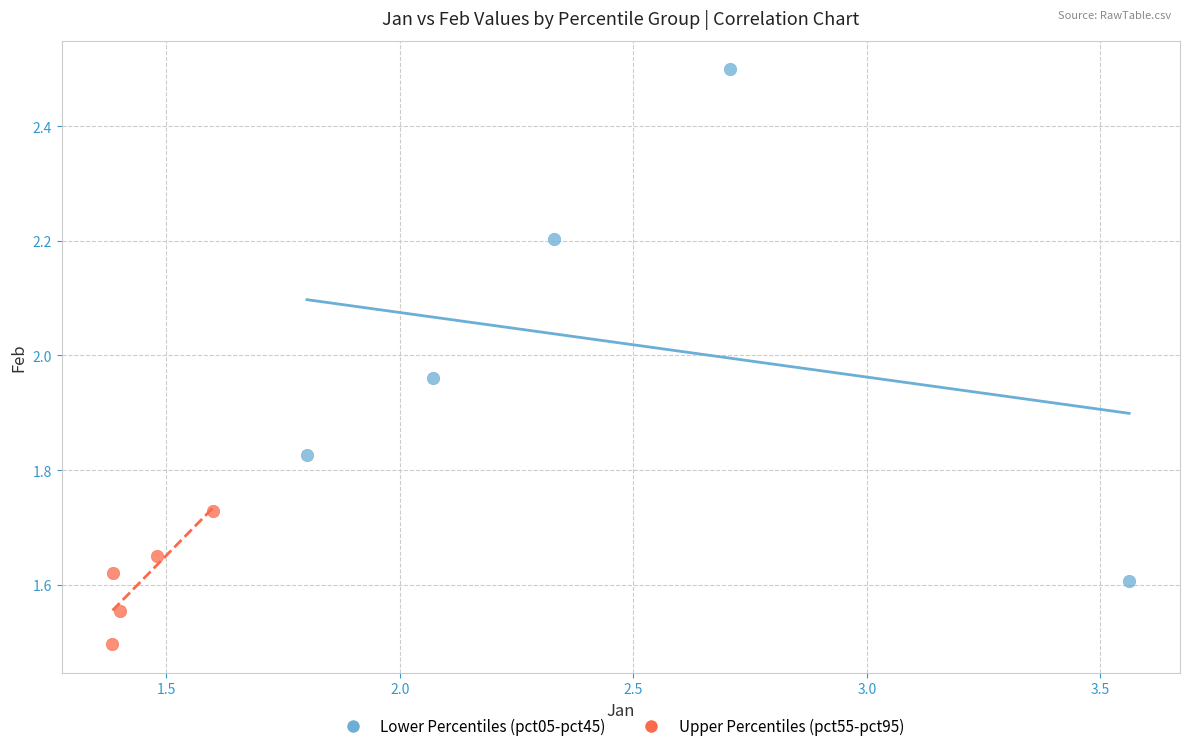

What are all the series names shown in the legend?

Lower Percentiles (pct05-pct45), Upper Percentiles (pct55-pct95)